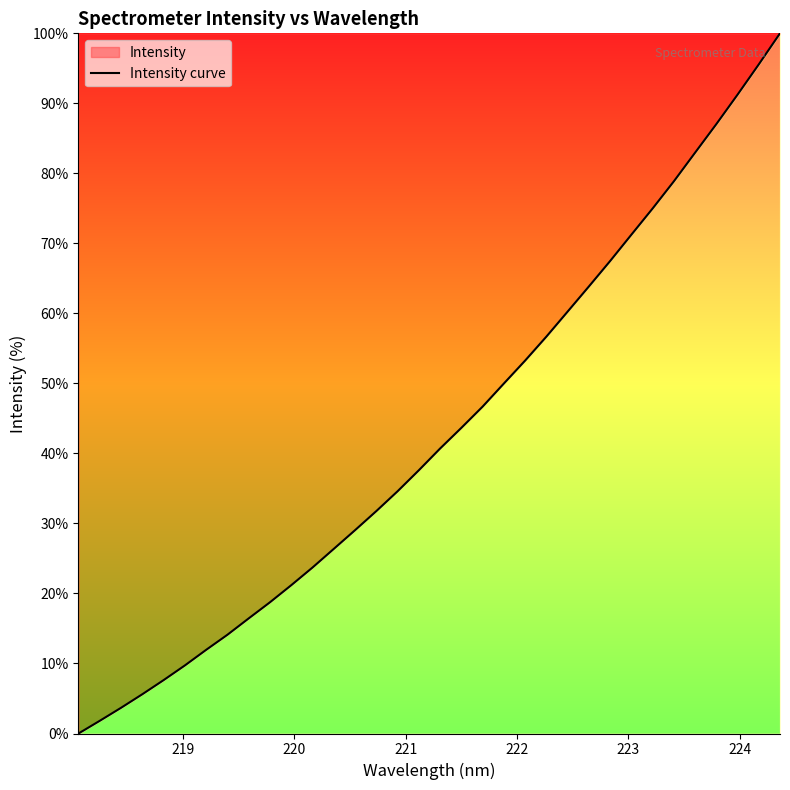

What is the greatest value displayed?

100.0